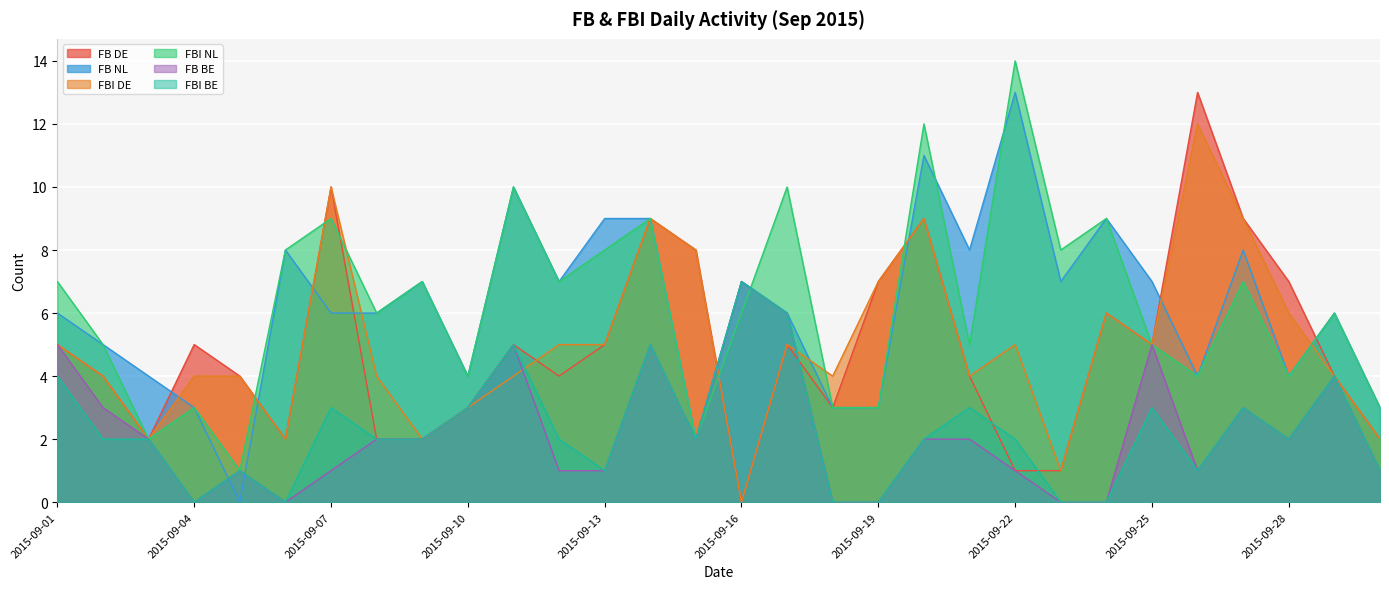

What is the approximate value of FBI BE at 2015-09-07?

3